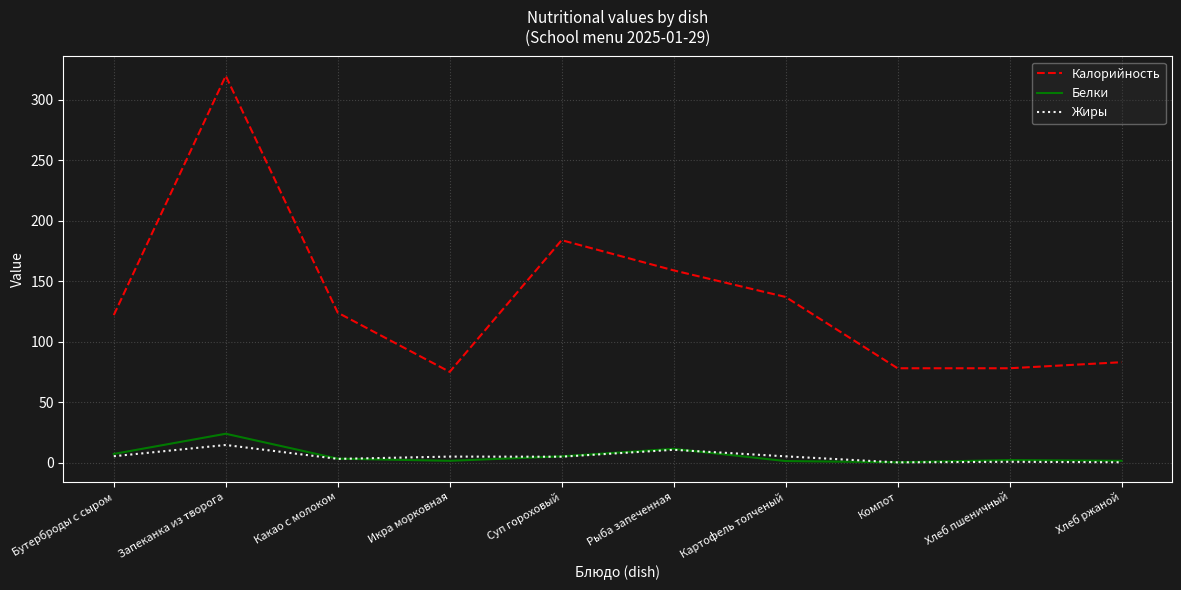

True or false: Калорийность and Жиры cross at least once.

False